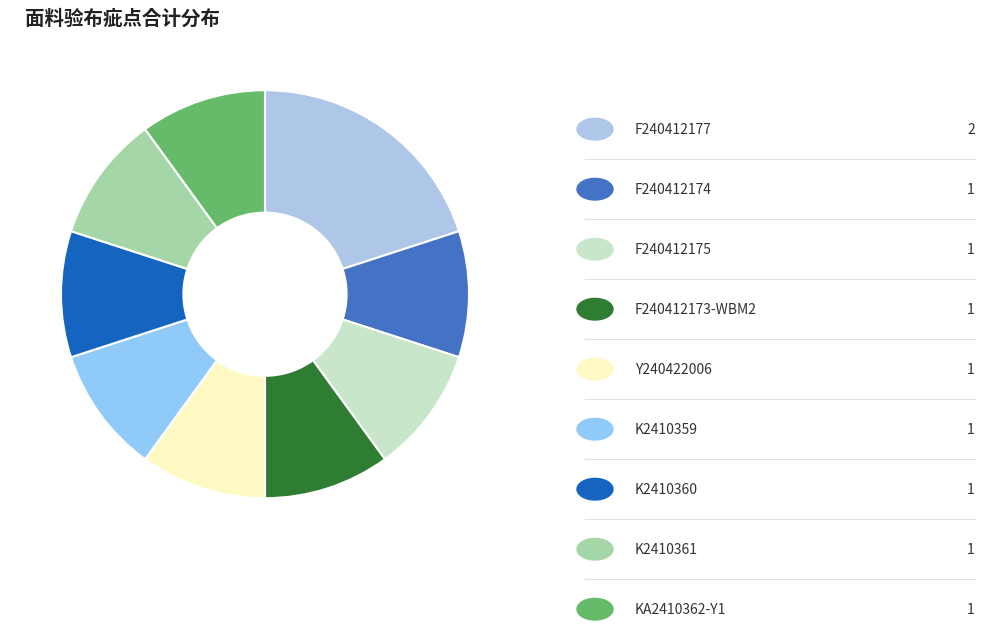

How many slices are in this pie chart?

9